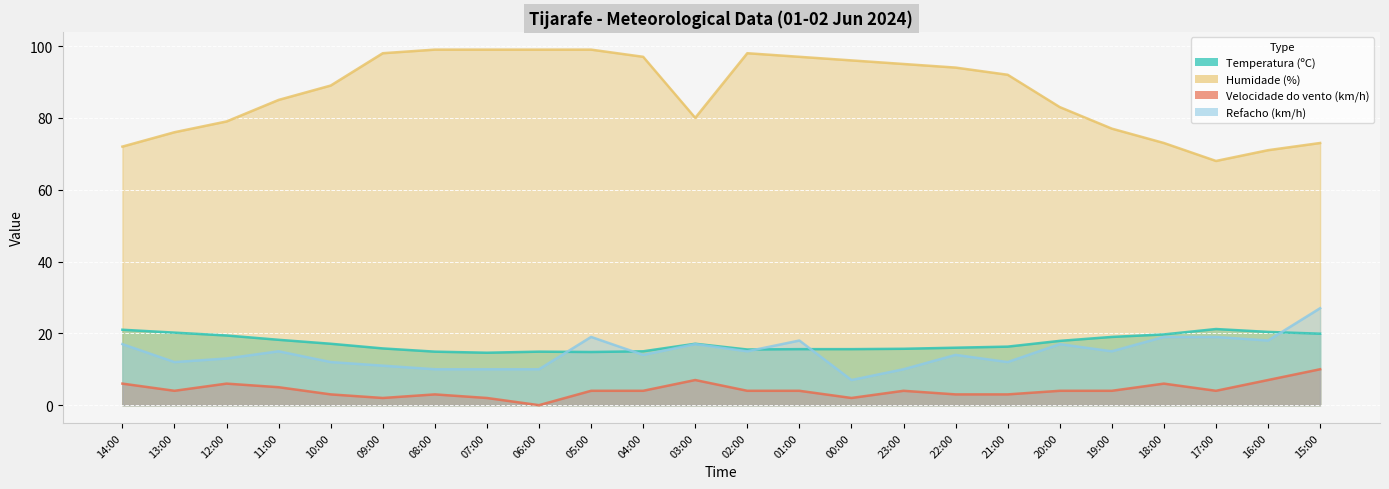

At which category does the chart reach its minimum across all series?

06:00